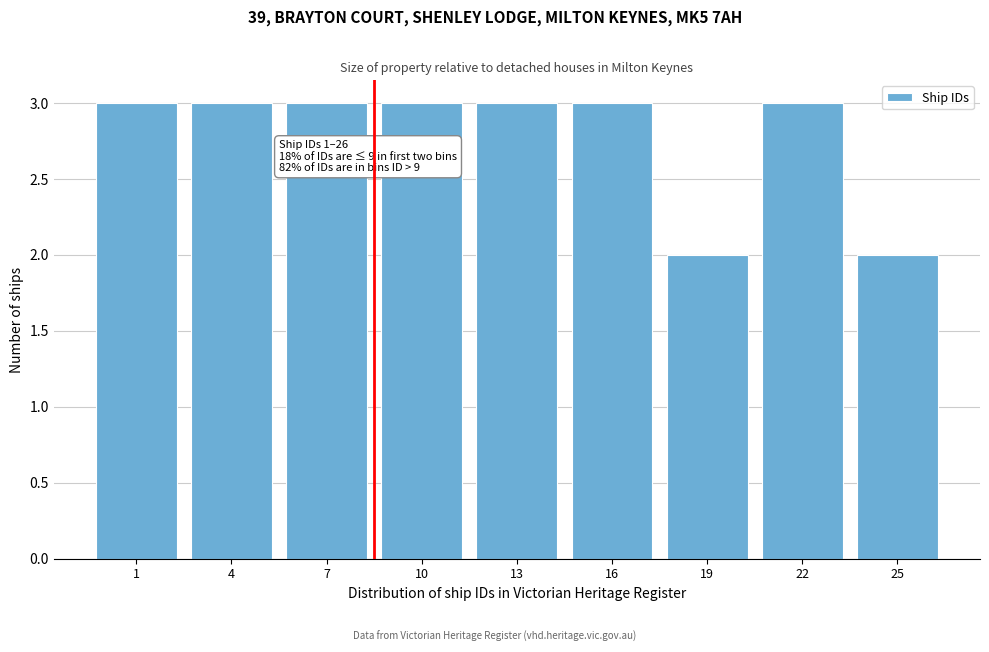

Reading right to left, extract all data points from this chart.

2	3	2	3	3	3	3	3	3